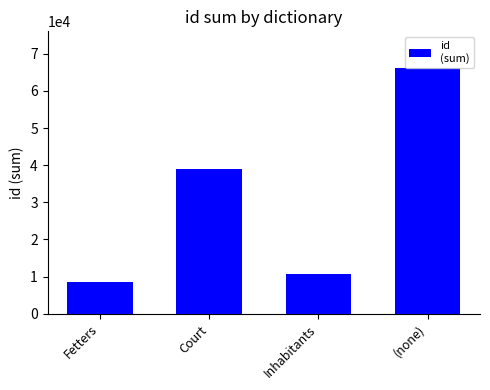

Reading left to right, extract all data points from this chart.

Fetters=8655	Court=38850	Inhabitants=10621	(none)=66112